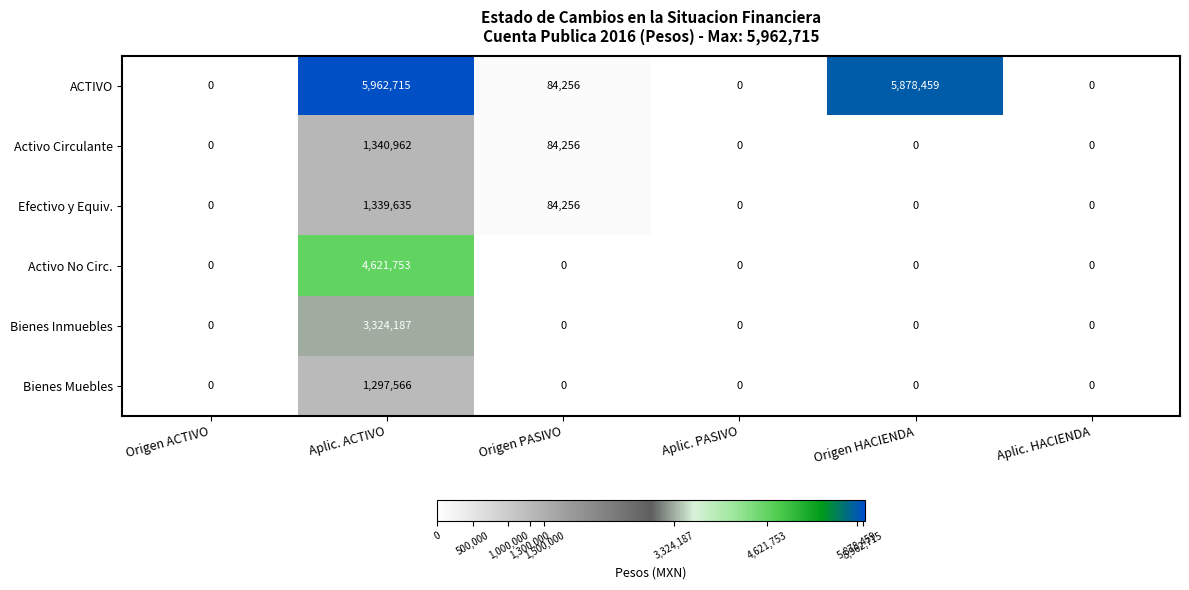

At how many categories does at least one series exceed 532046?

2